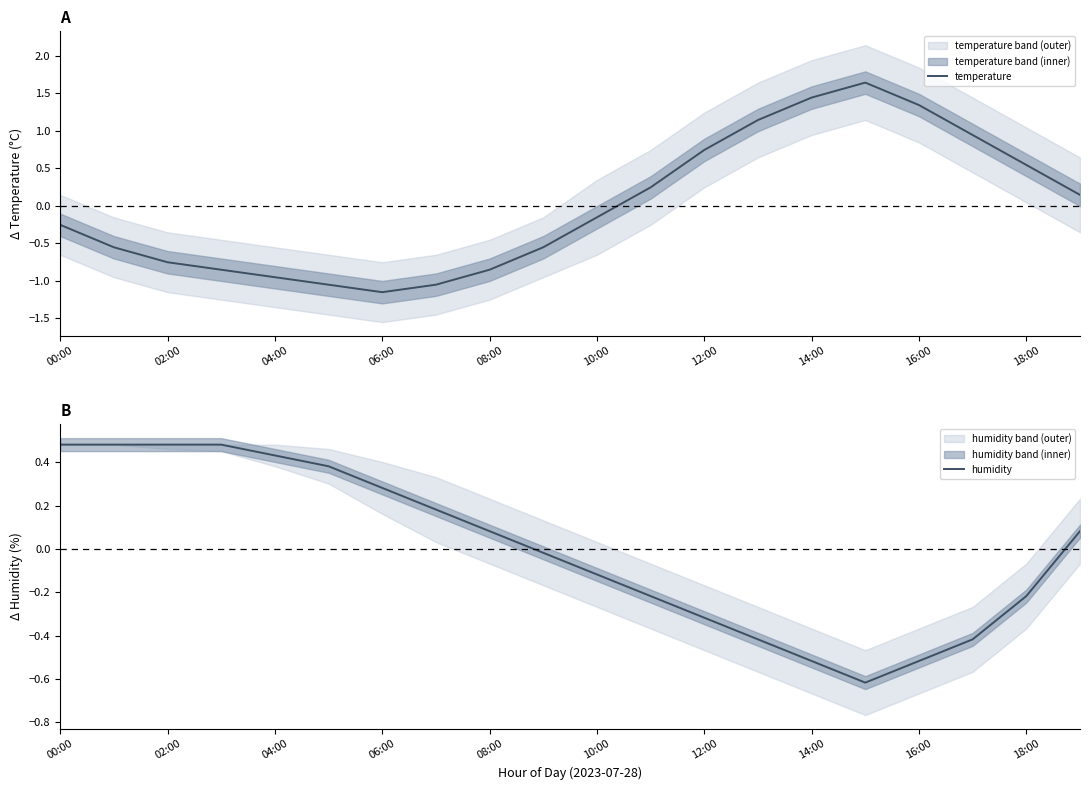

Which series ends up on top after the final intersection of temperature and humidity?

temperature